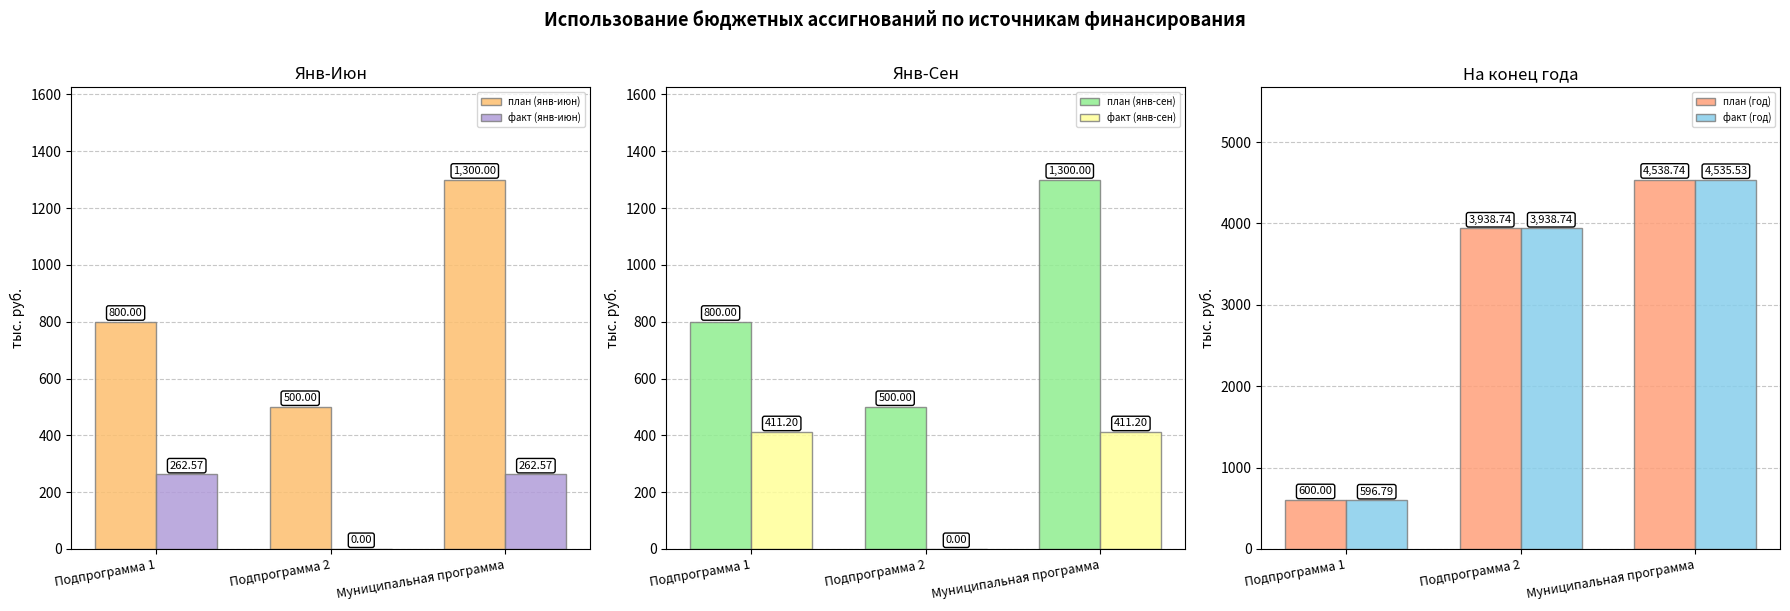

At which category is the sum across all series the highest?

Муниципальная программа